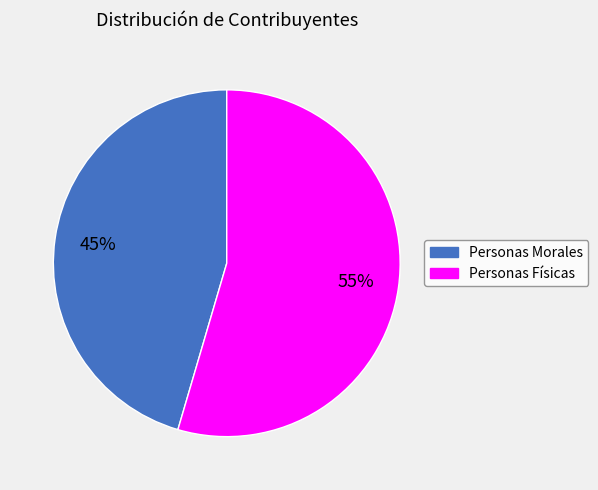

To the nearest percent, what is the average slice percentage?

50%